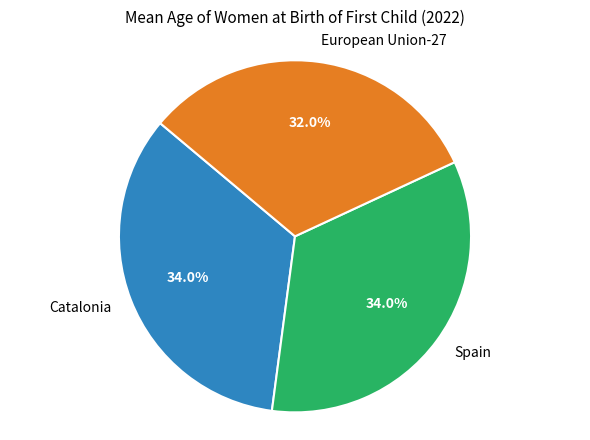

Does Catalonia account for over 50% of the chart?

No